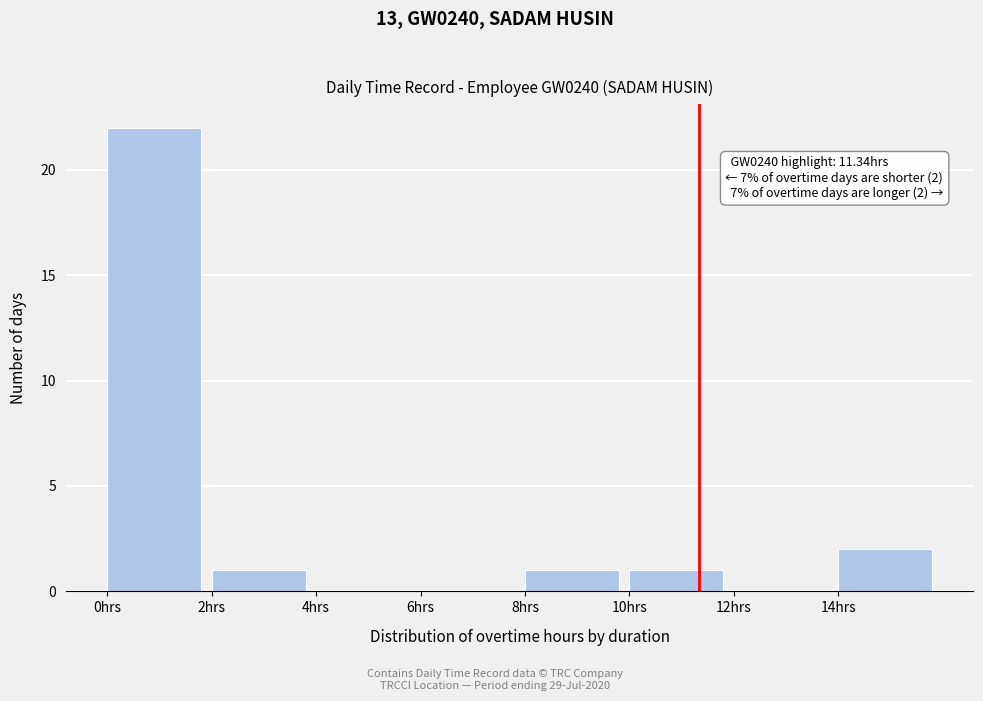

Which range on the x-axis has the tallest bar?

0 to 2